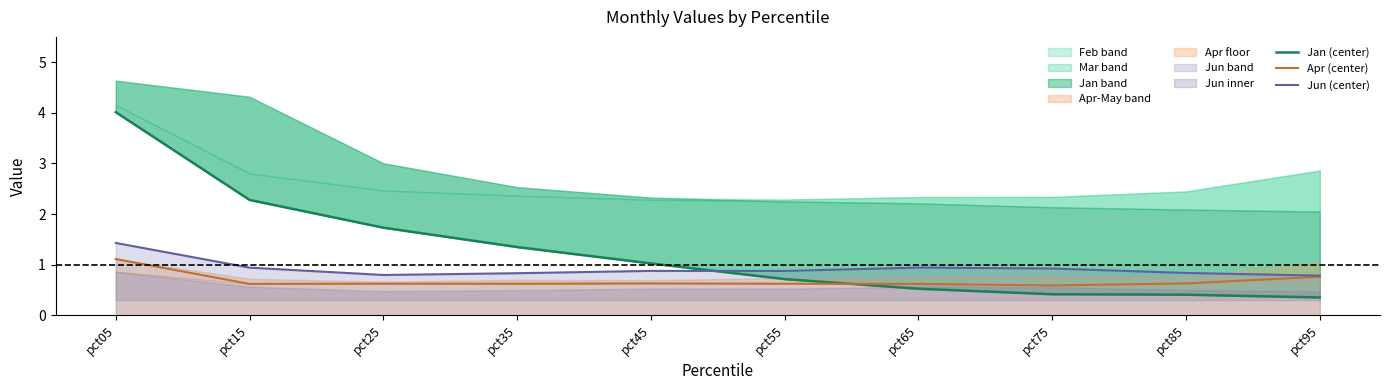

Is the value of Jan (center) at pct55 greater than the value of Apr (center) at pct35?

Yes